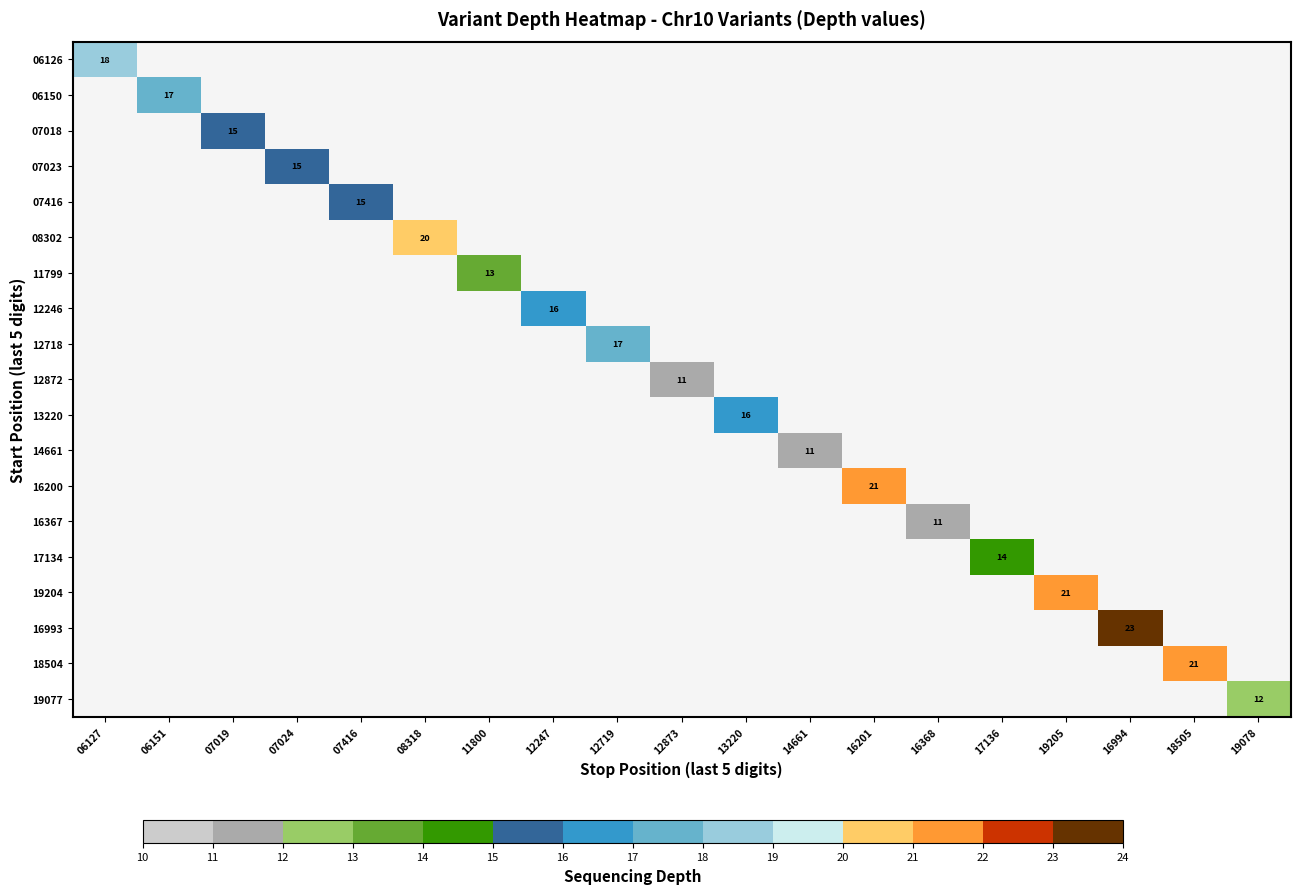

Is the value of 06126 at 16201 greater than the value of 19204 at 16201?

No